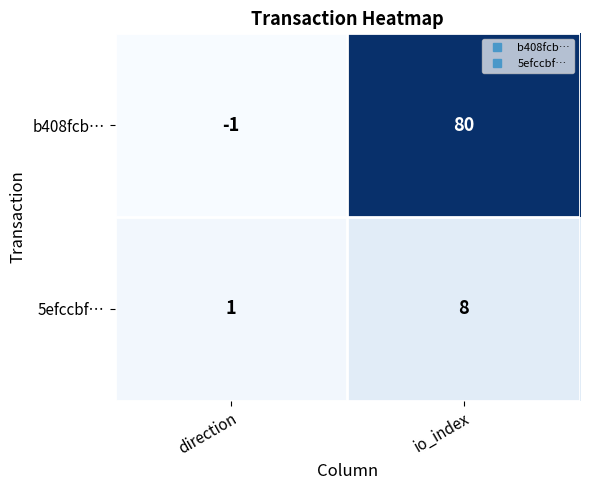

Is the value of b408fcb… at io_index greater than the value of 5efccbf… at io_index?

Yes